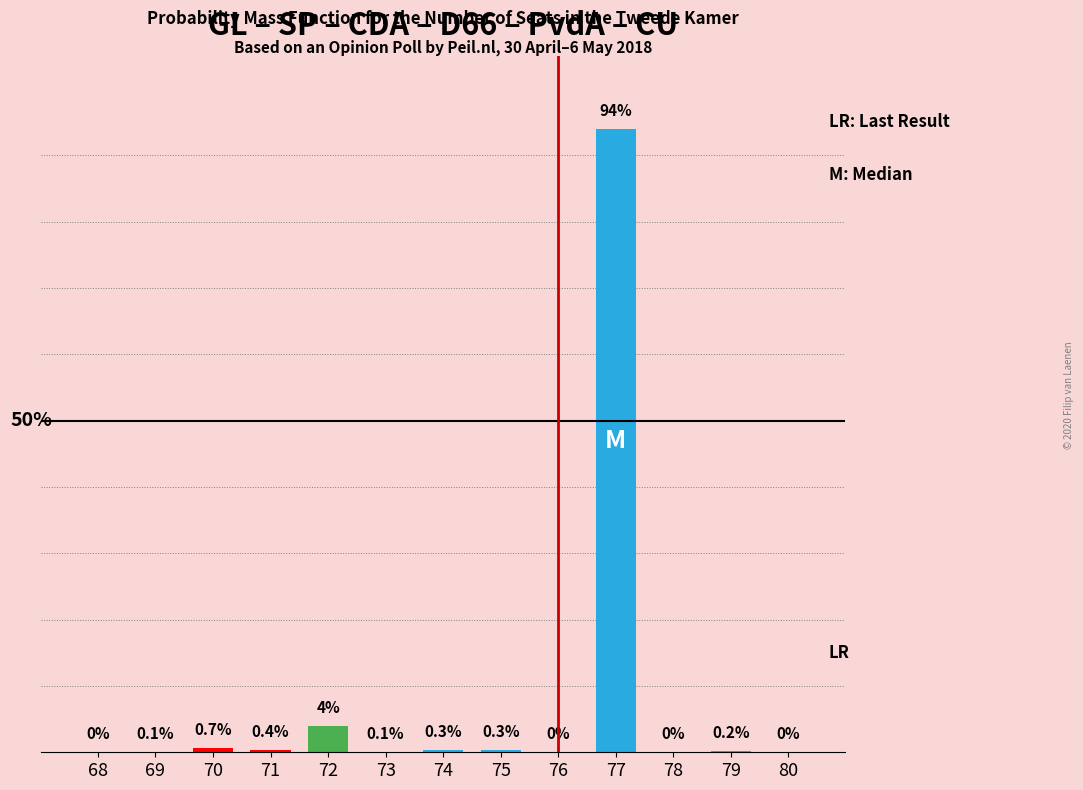

List the labels in order of value, largest first.

77, 72, 70, 71, 74, 75, 79, 69, 73, 68, 76, 78, 80